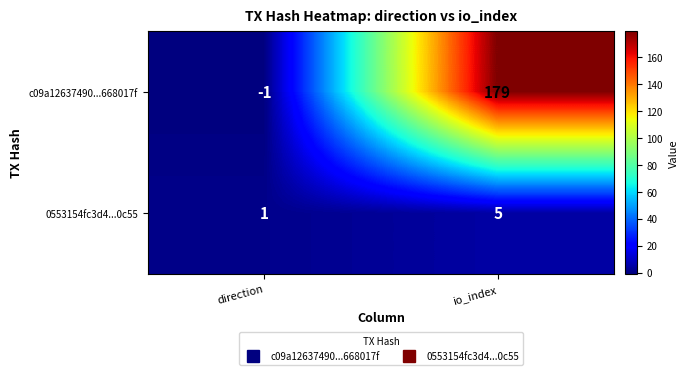

What is the maximum value for c09a12637490...668017f?

179